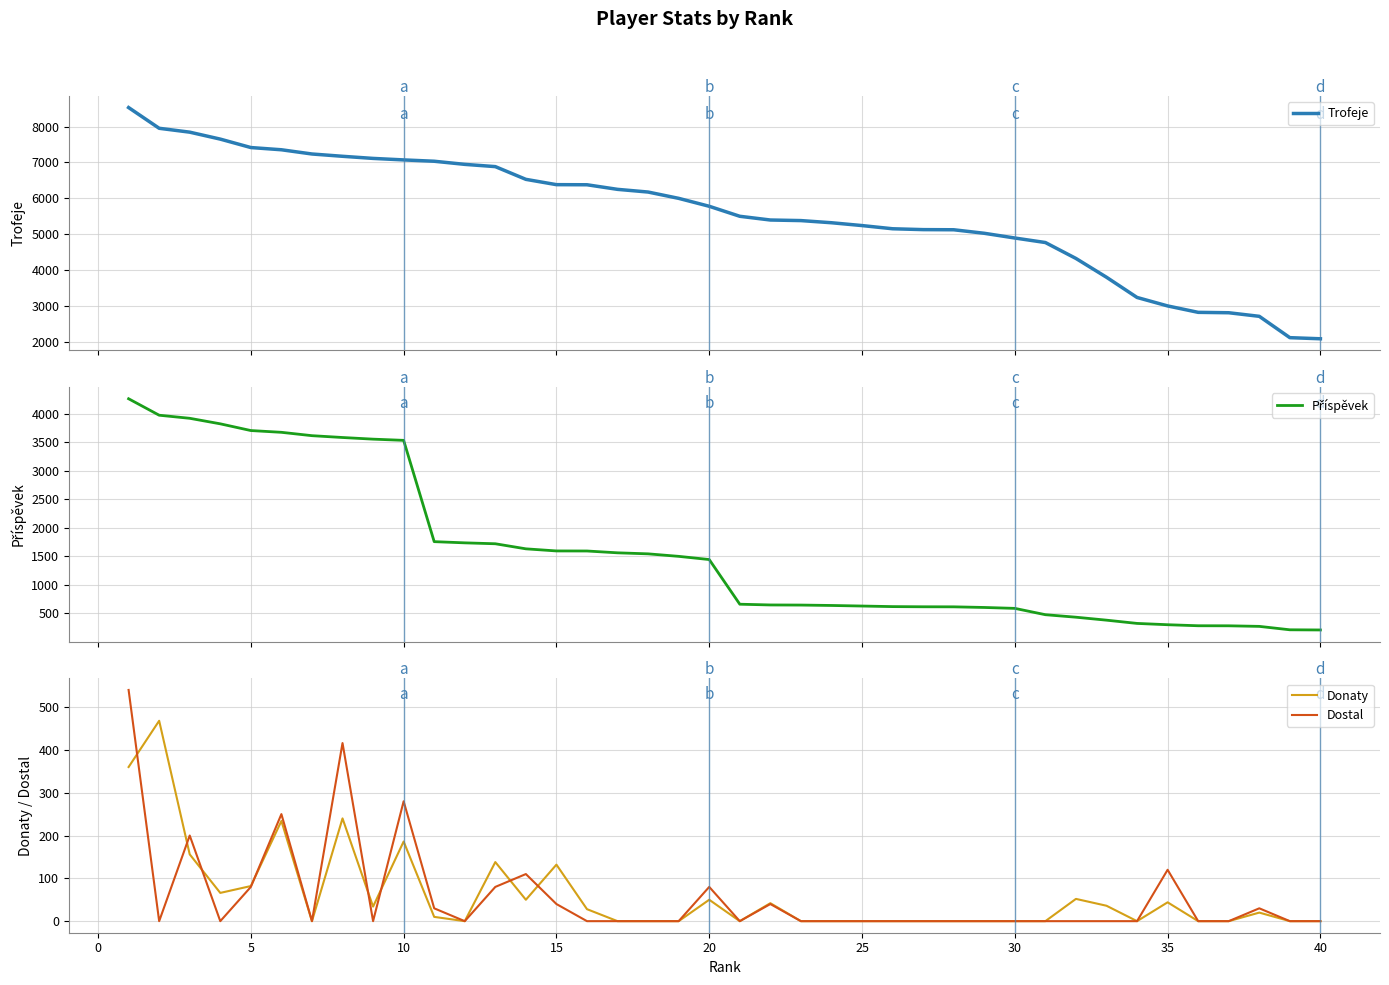

What is the minimum value for Trofeje?

2084